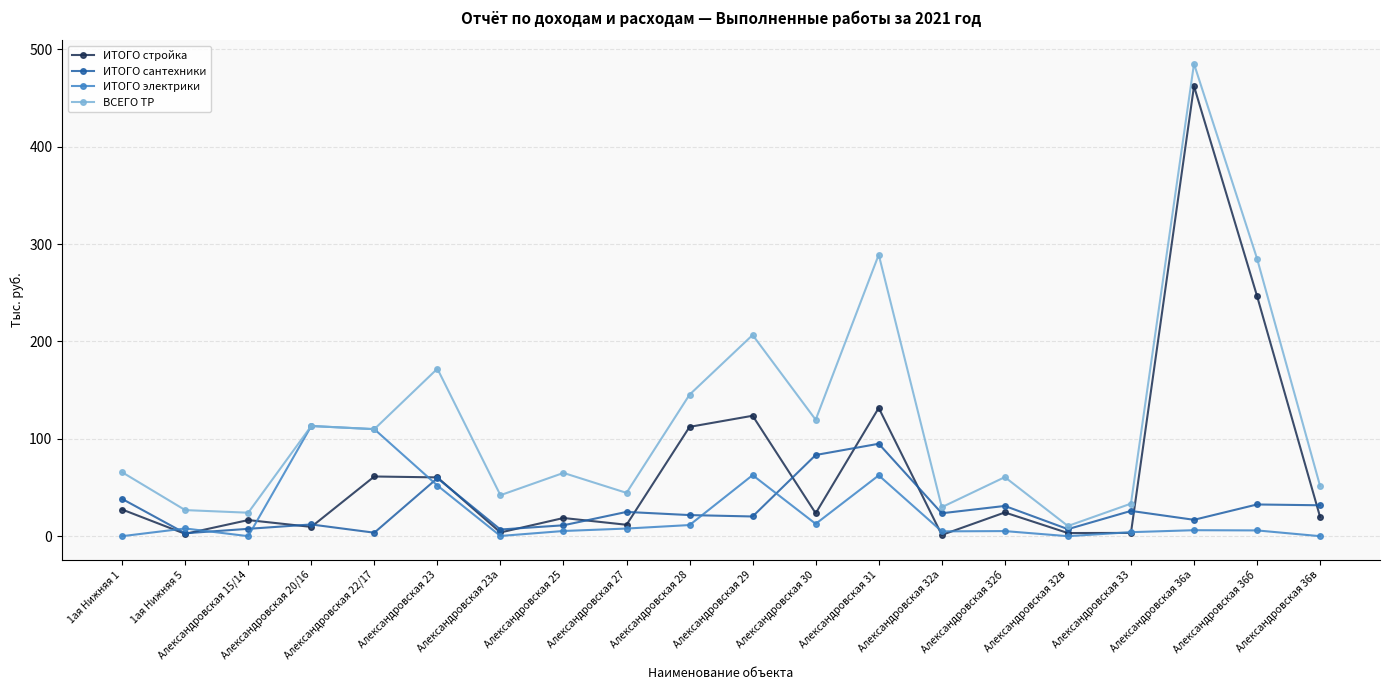

Is the value of ИТОГО электрики at Александровская 23а greater than the value of ИТОГО стройка at Александровская 15/14?

No